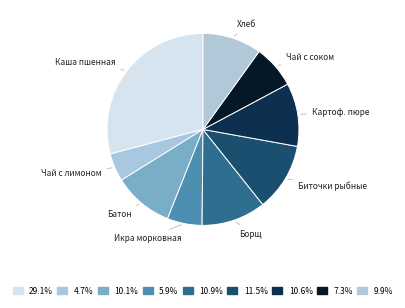

Approximately how many times larger is the value at Биточки рыбные compared to Каша пшенная?

0.4